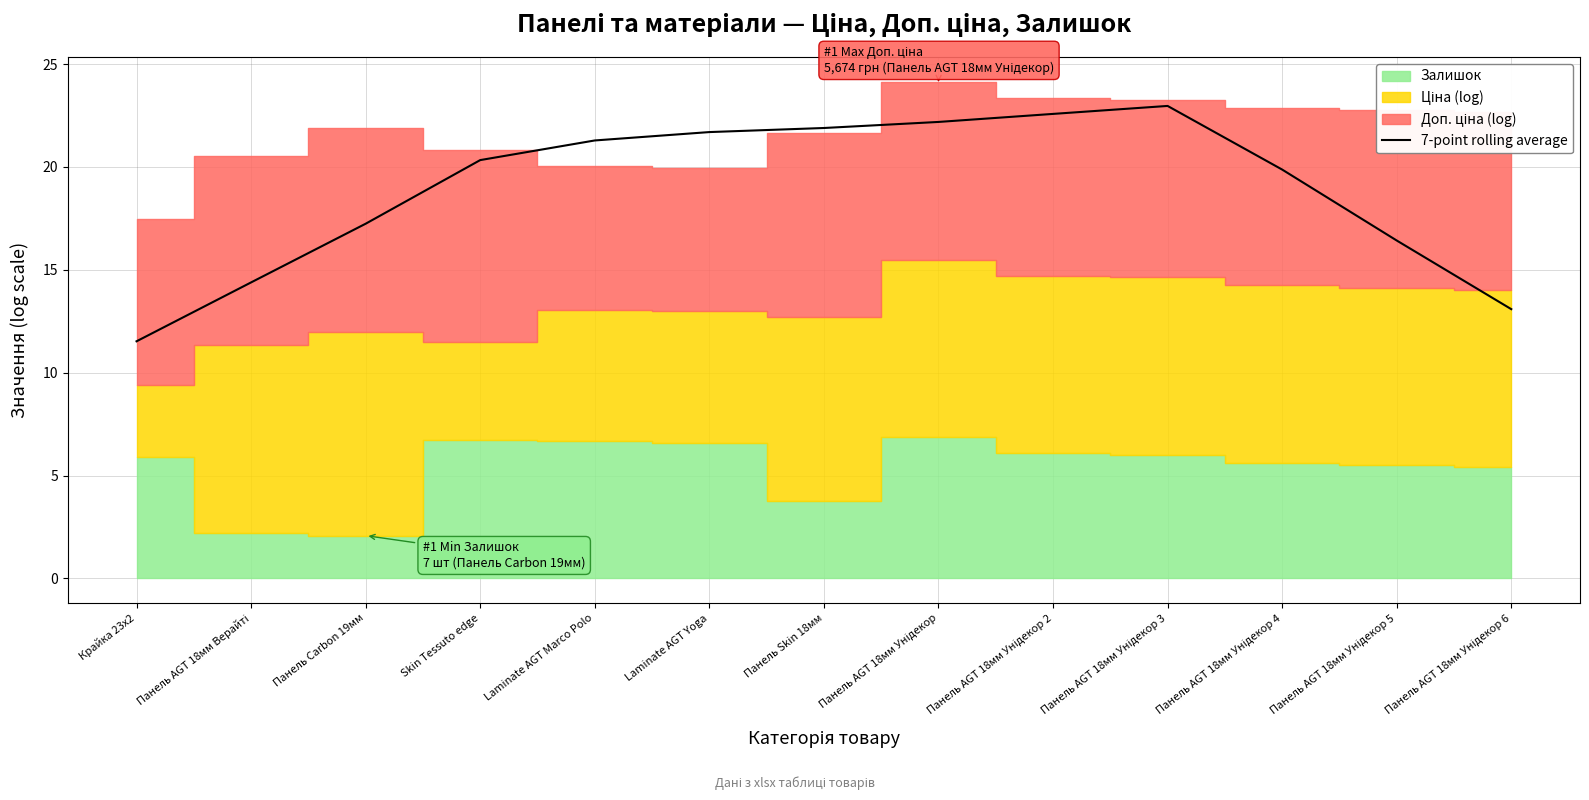

What is the sum of all values?

245.5